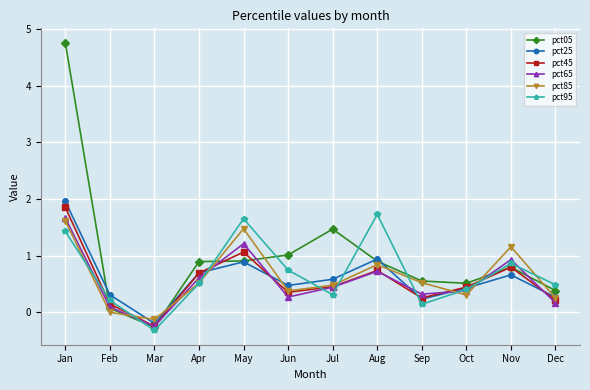

What is the value of the pct25 point at the 10th from the left?

0.4